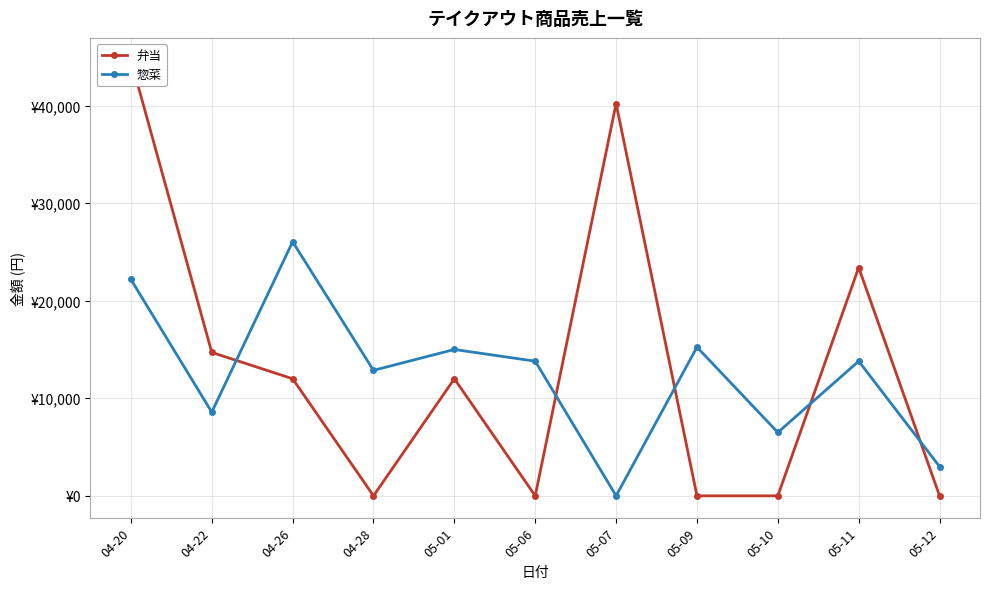

How many times do 弁当 and 惣菜 cross each other?

5